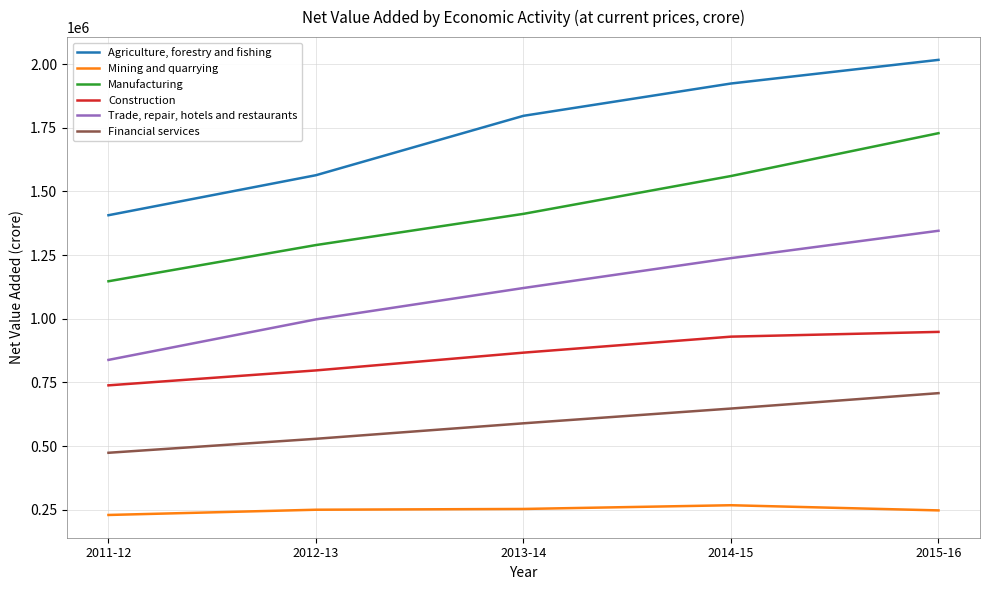

What is the spread (max minus min) of values at 2015-16?

1769215